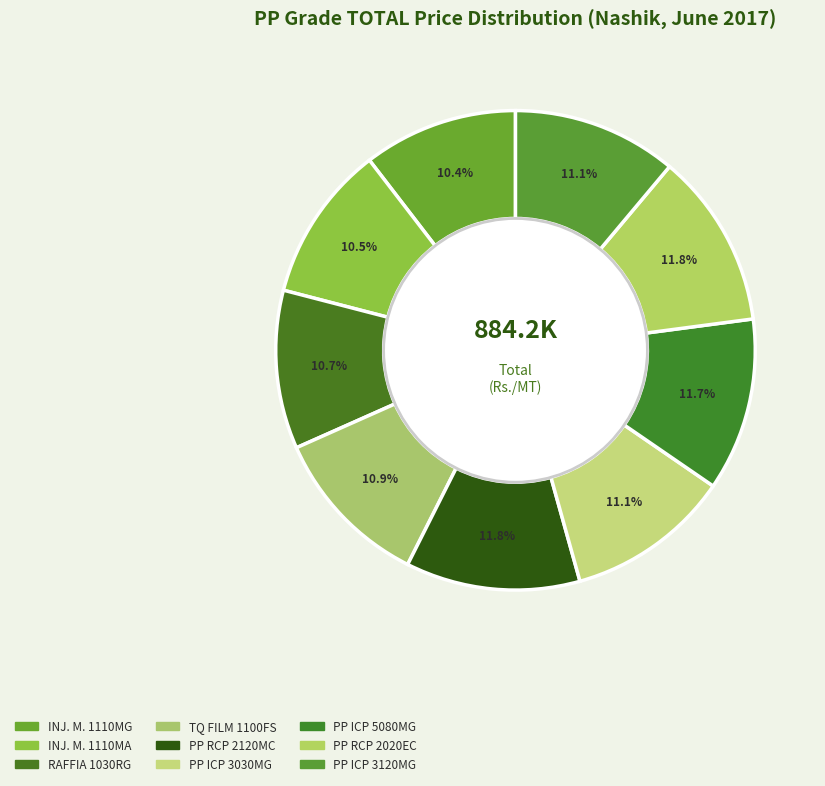

Which slice is the smallest?

INJ. M. 1110MG